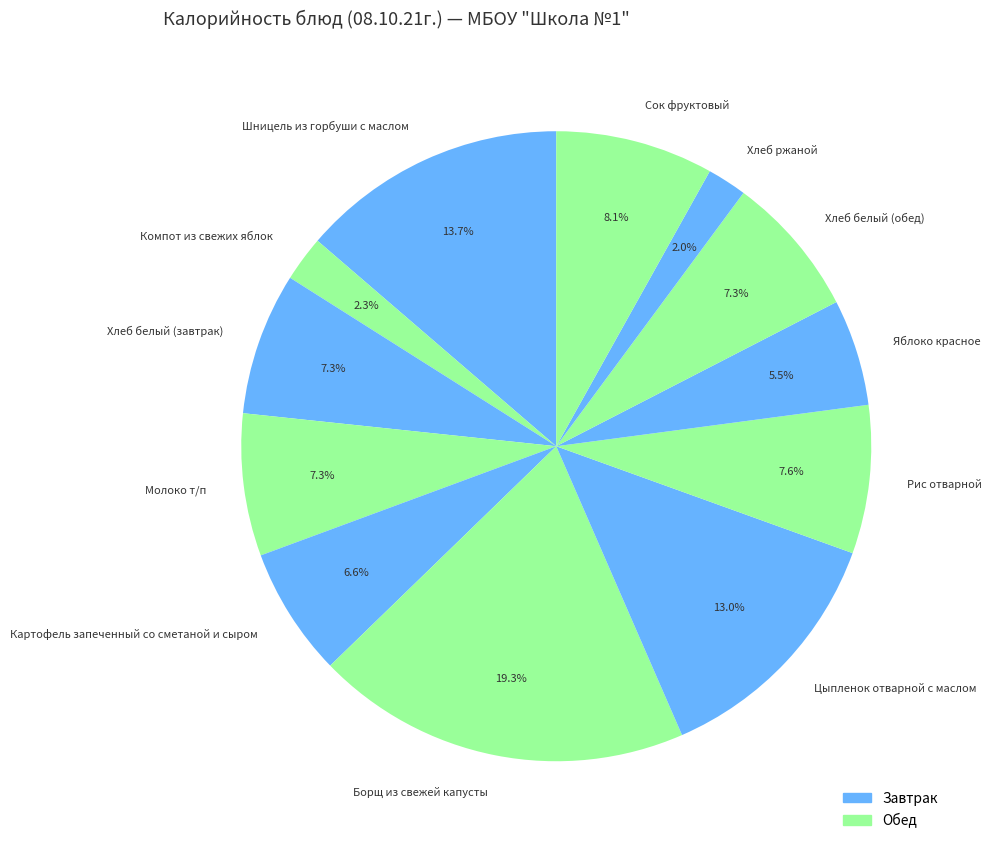

Is it true that Хлеб ржаной is 2% of the pie?

True